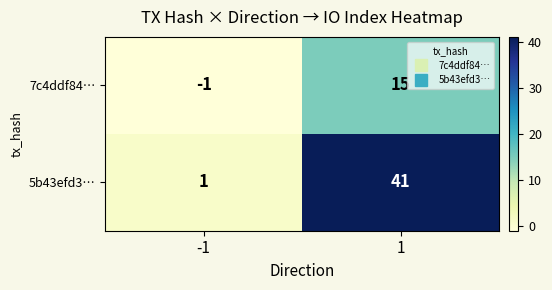

At which category does the chart reach its peak across all series?

1